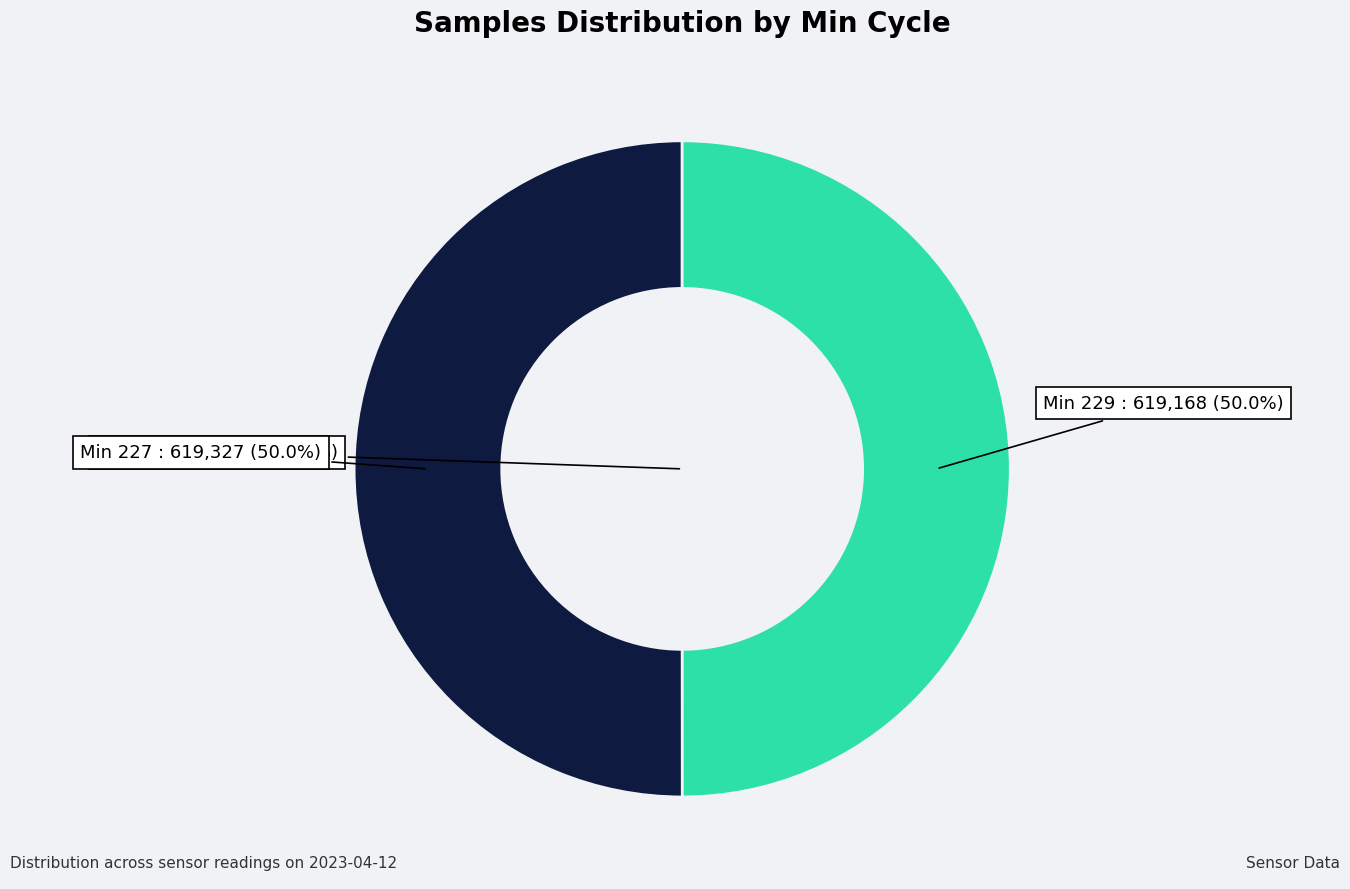

Is the sum of 227 and 228 greater than half?

Yes